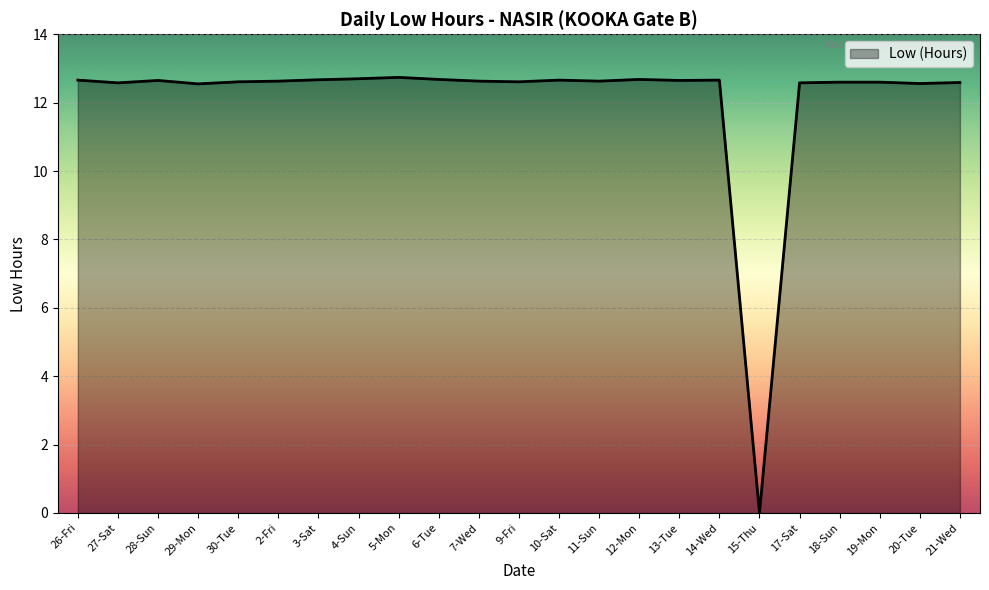

Does the chart display data point markers on the line(s)?

No